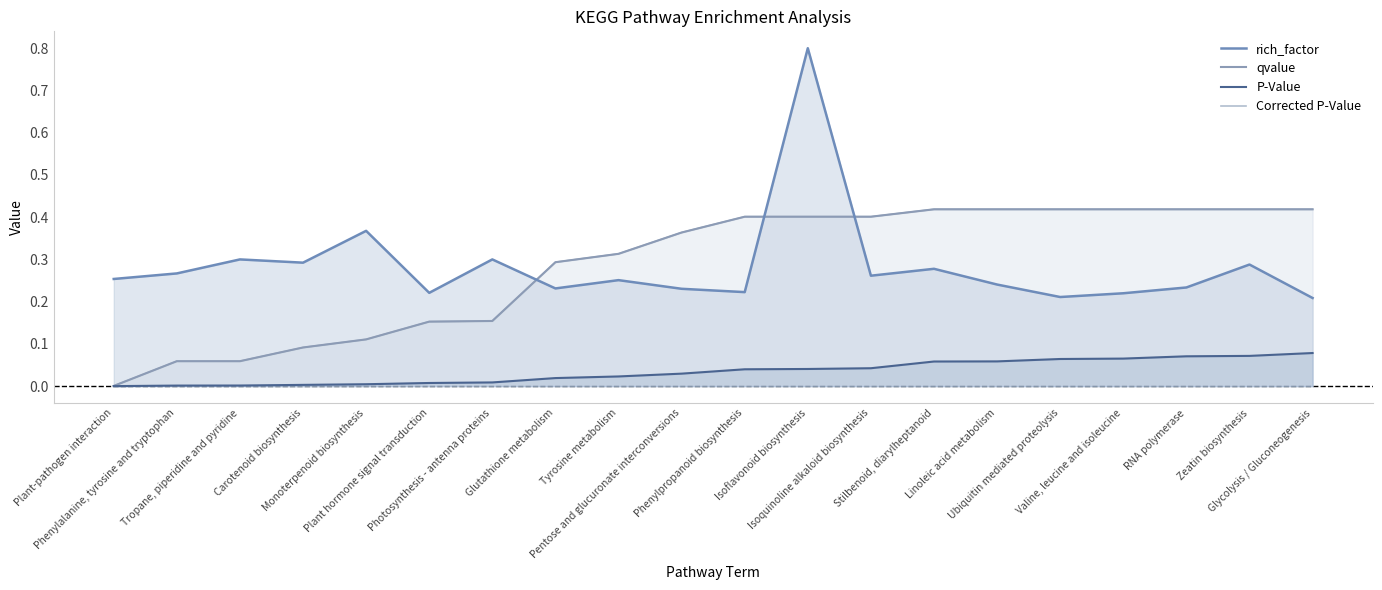

At which label does rich_factor reach its minimum?

Glycolysis / Gluconeogenesis